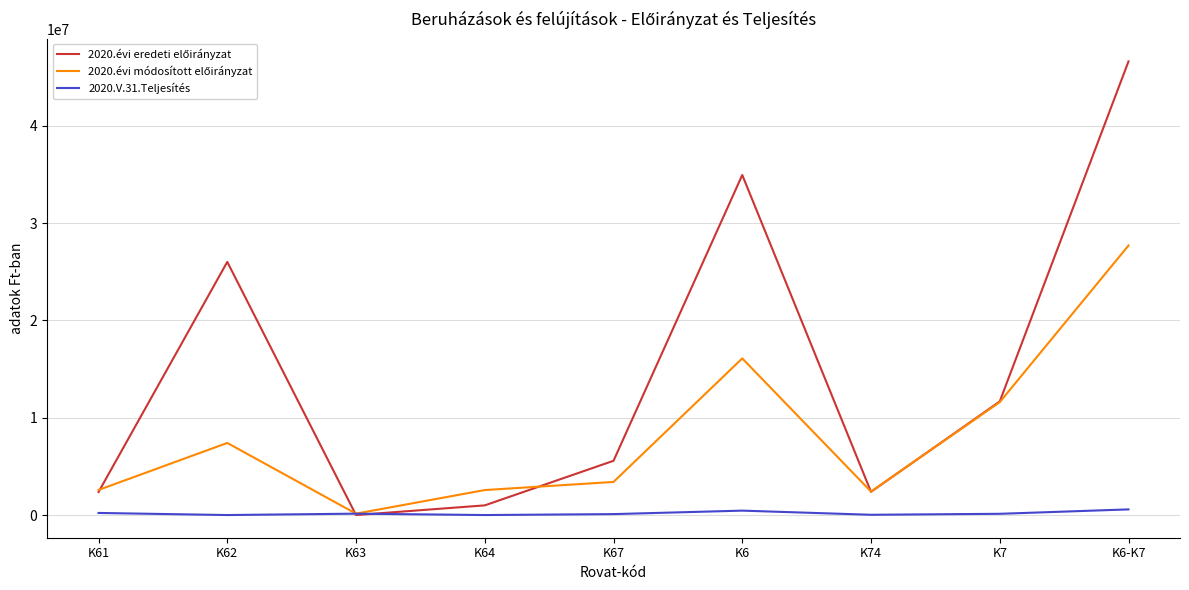

At which category is the sum across all series the highest?

K6-K7